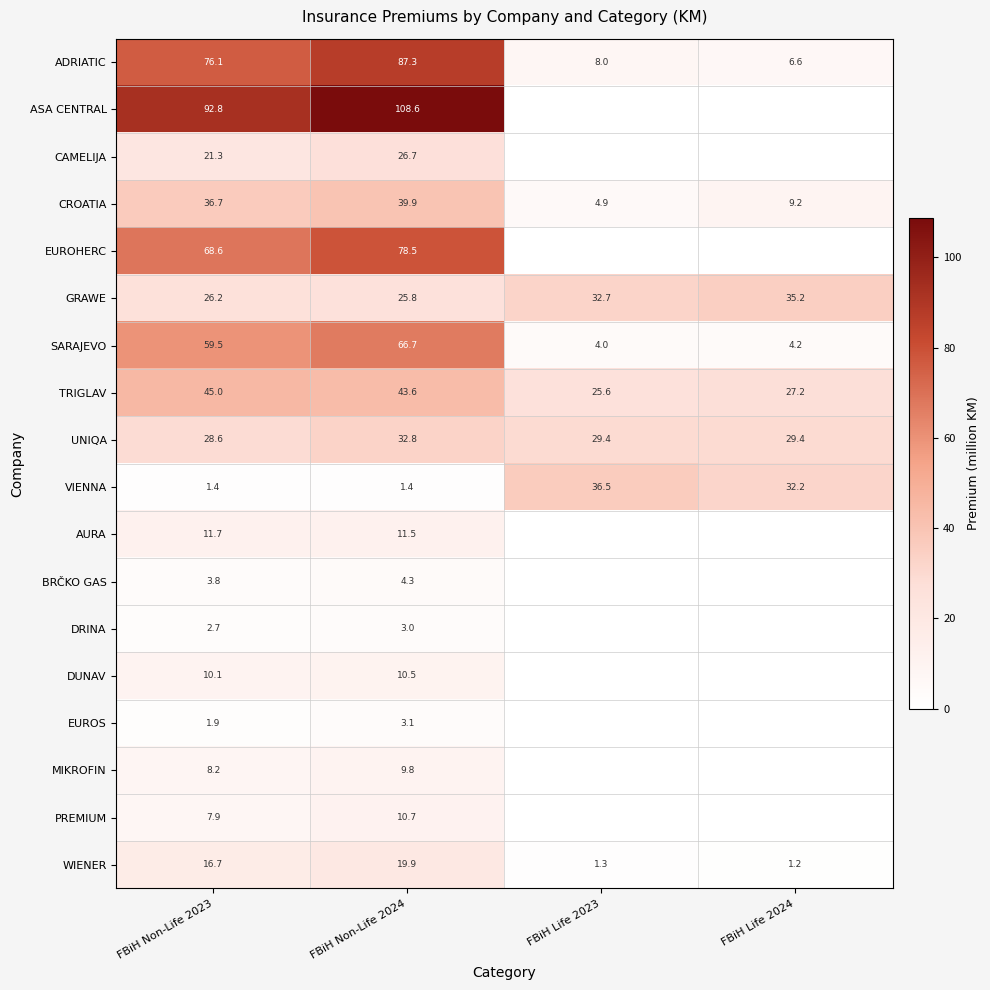

What is the total value across all series at FBiH Non-Life 2024?

584.1